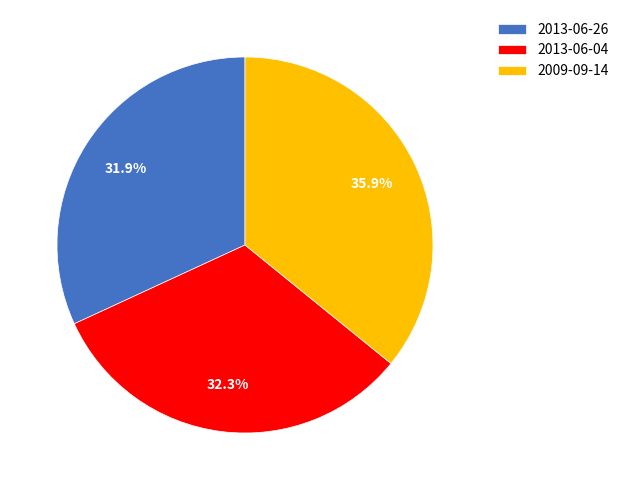

Count the number of slices in the pie.

3